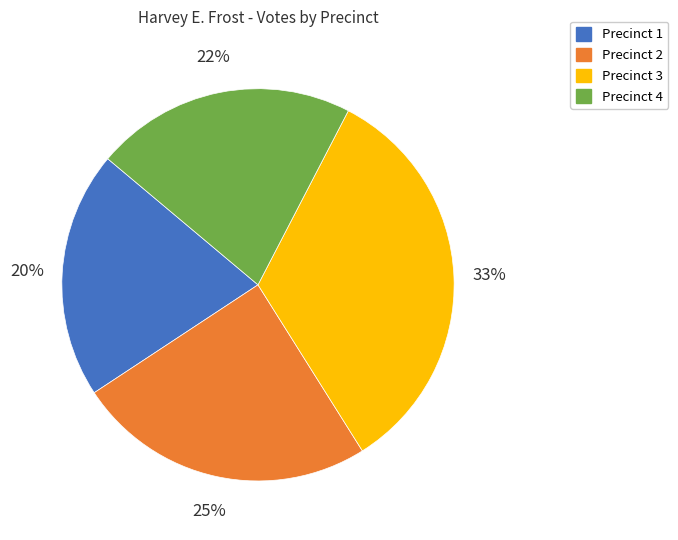

To the nearest percent, what is the average slice percentage?

25%